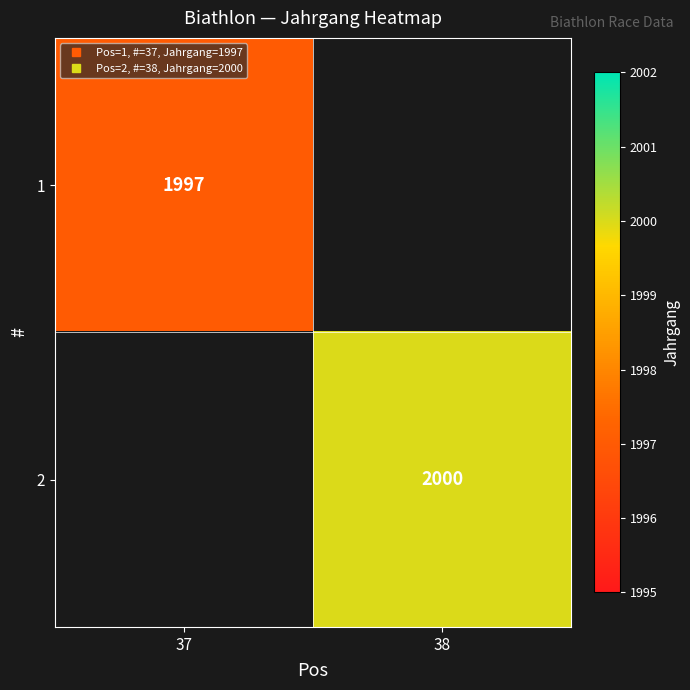

The value of 1 at 37 is 1997.0. True or false?

True